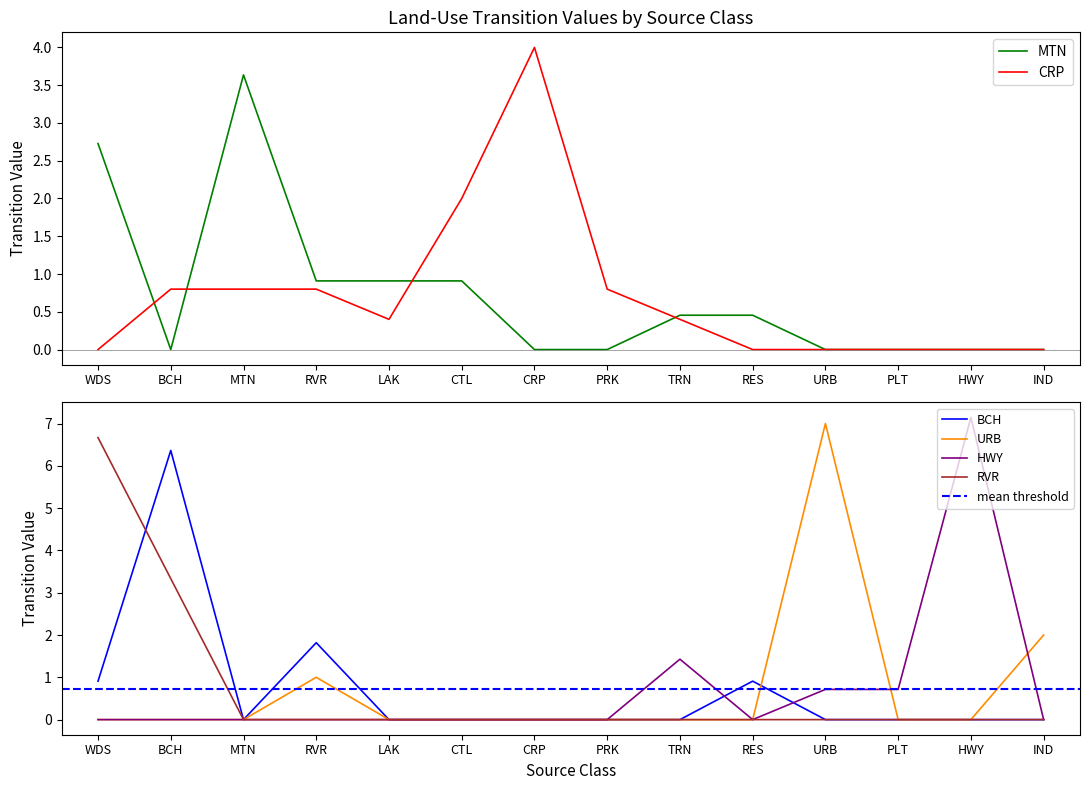

What is the difference between the second highest and second lowest values in the BCH series?

1.8